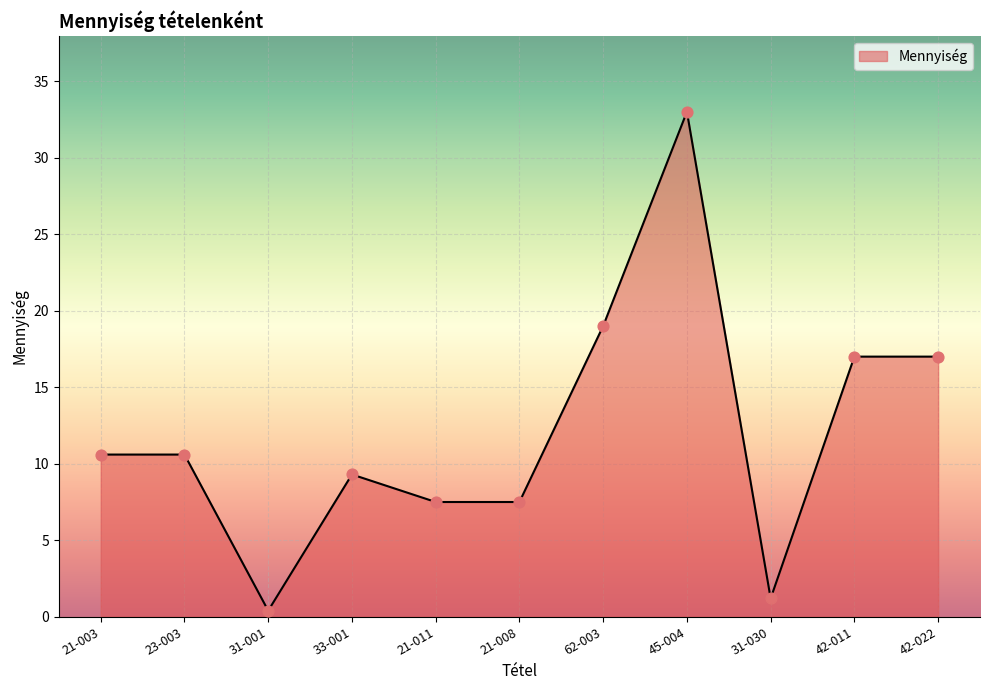

What is the change in value from 21-008 to 42-011?

+9.5